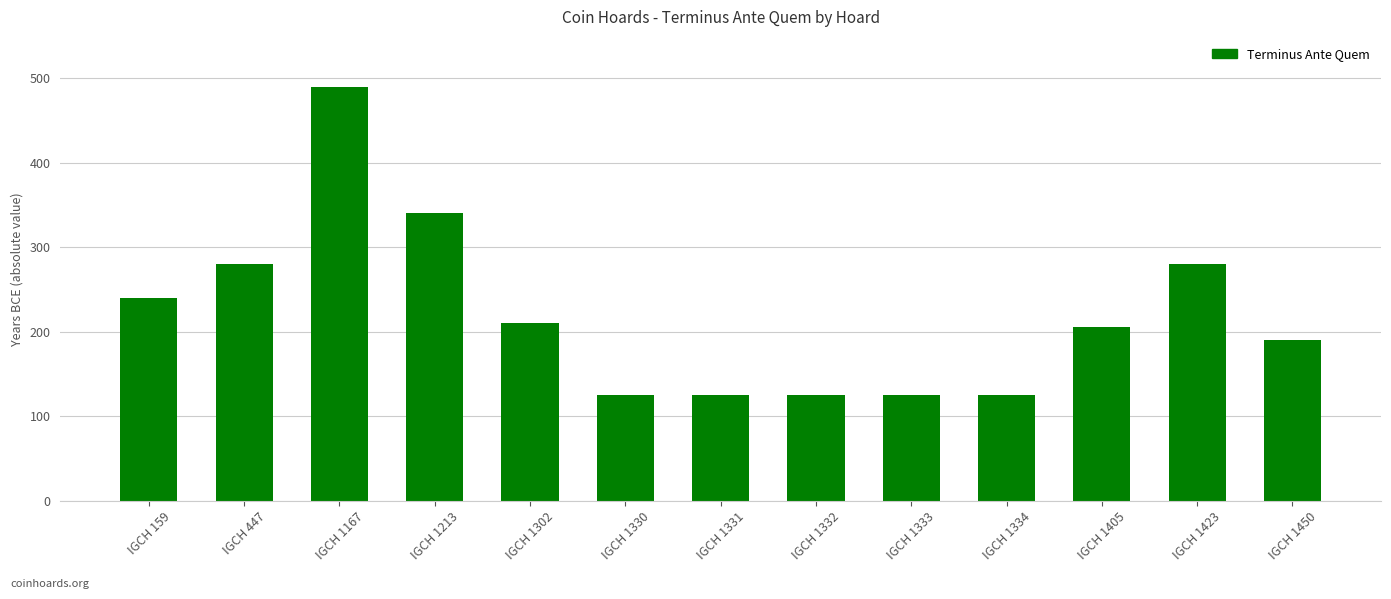

The value at IGCH 159 is 336. True or false?

False